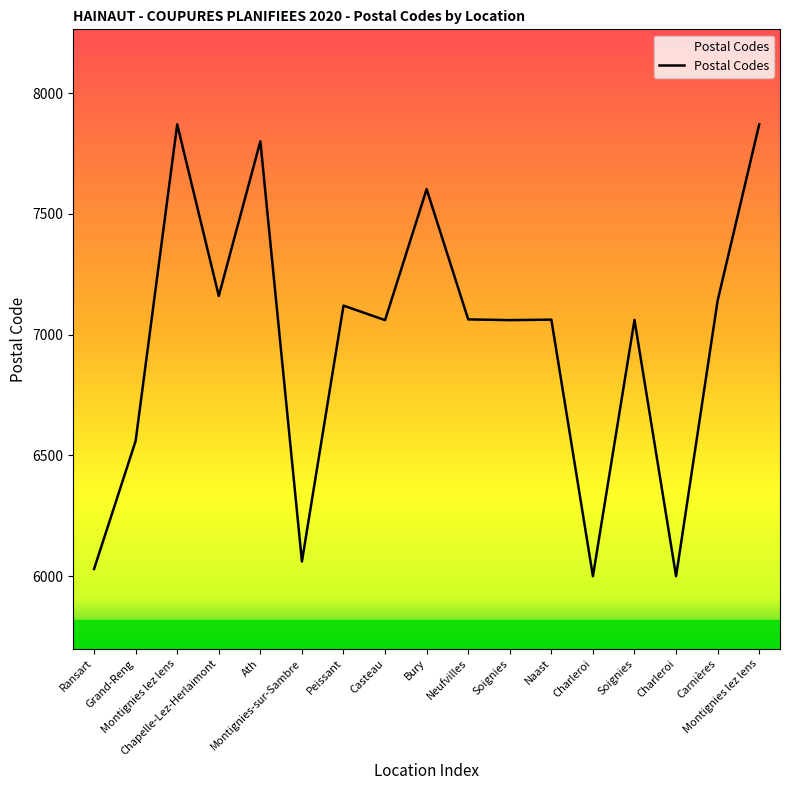

How many lines are shown in the chart?

1